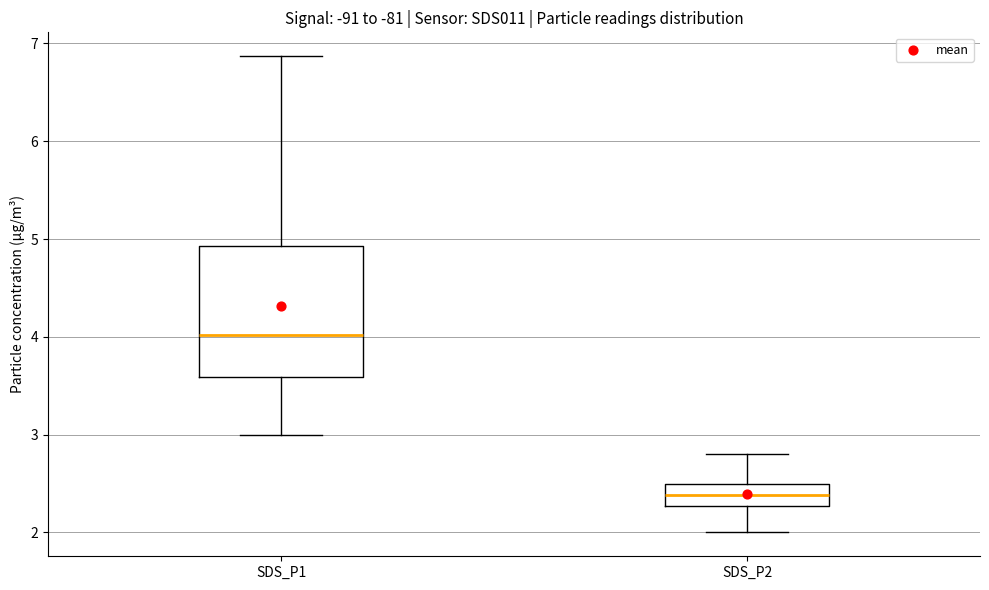

Reading left to right, transcribe this box plot: for each box, give where its median line is, the range the box spans, and where its two whiskers end, as read against the y-axis. The values are not printed on the chart, so give them approximately, as read against the axis.

SDS_P1: median 4.0, box 3.6 to 4.9, whiskers 3.0 to 6.9
SDS_P2: median 2.4, box 2.3 to 2.5, whiskers 2.0 to 2.8